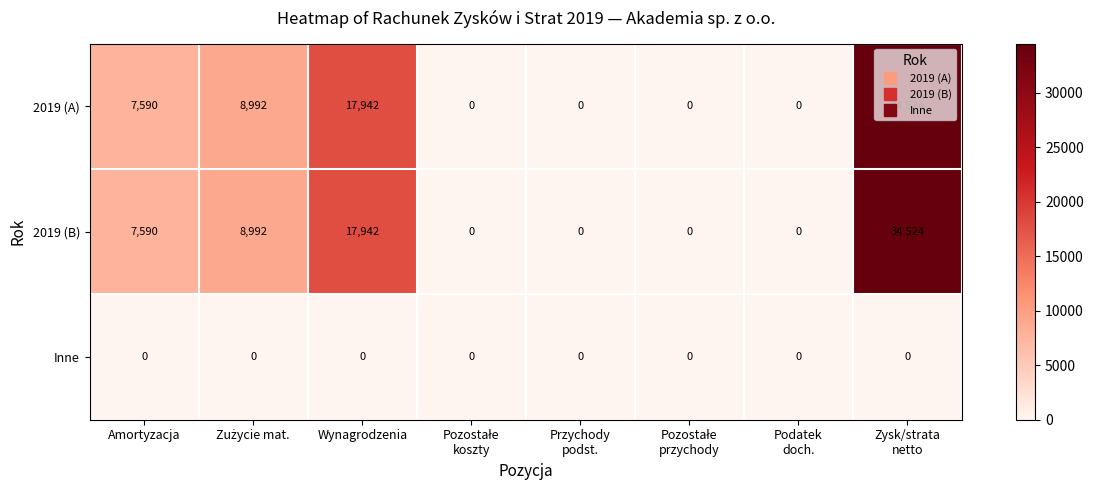

What is the total value across all series at Amortyzacja?

15180